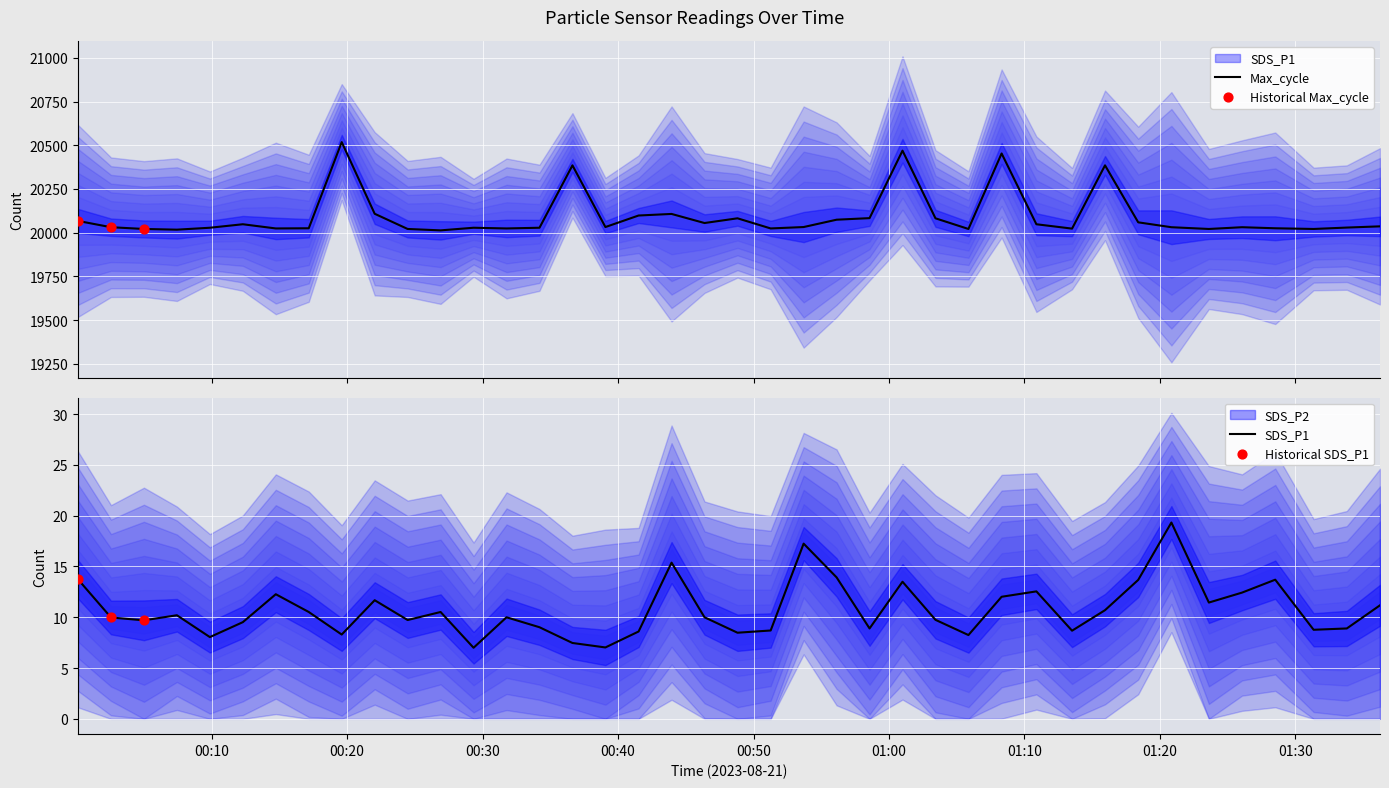

Which series has the largest total across all categories?

Max_cycle